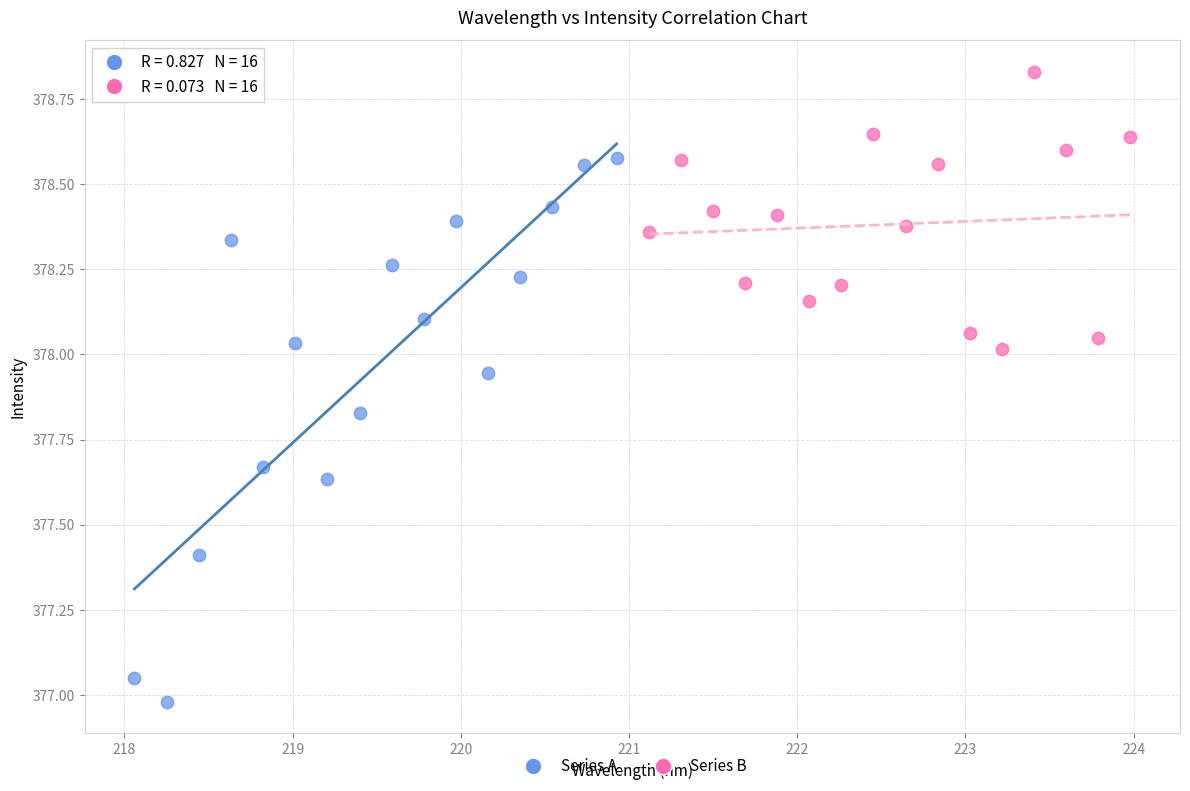

Which series reaches the minimum Y coordinate?

Series A